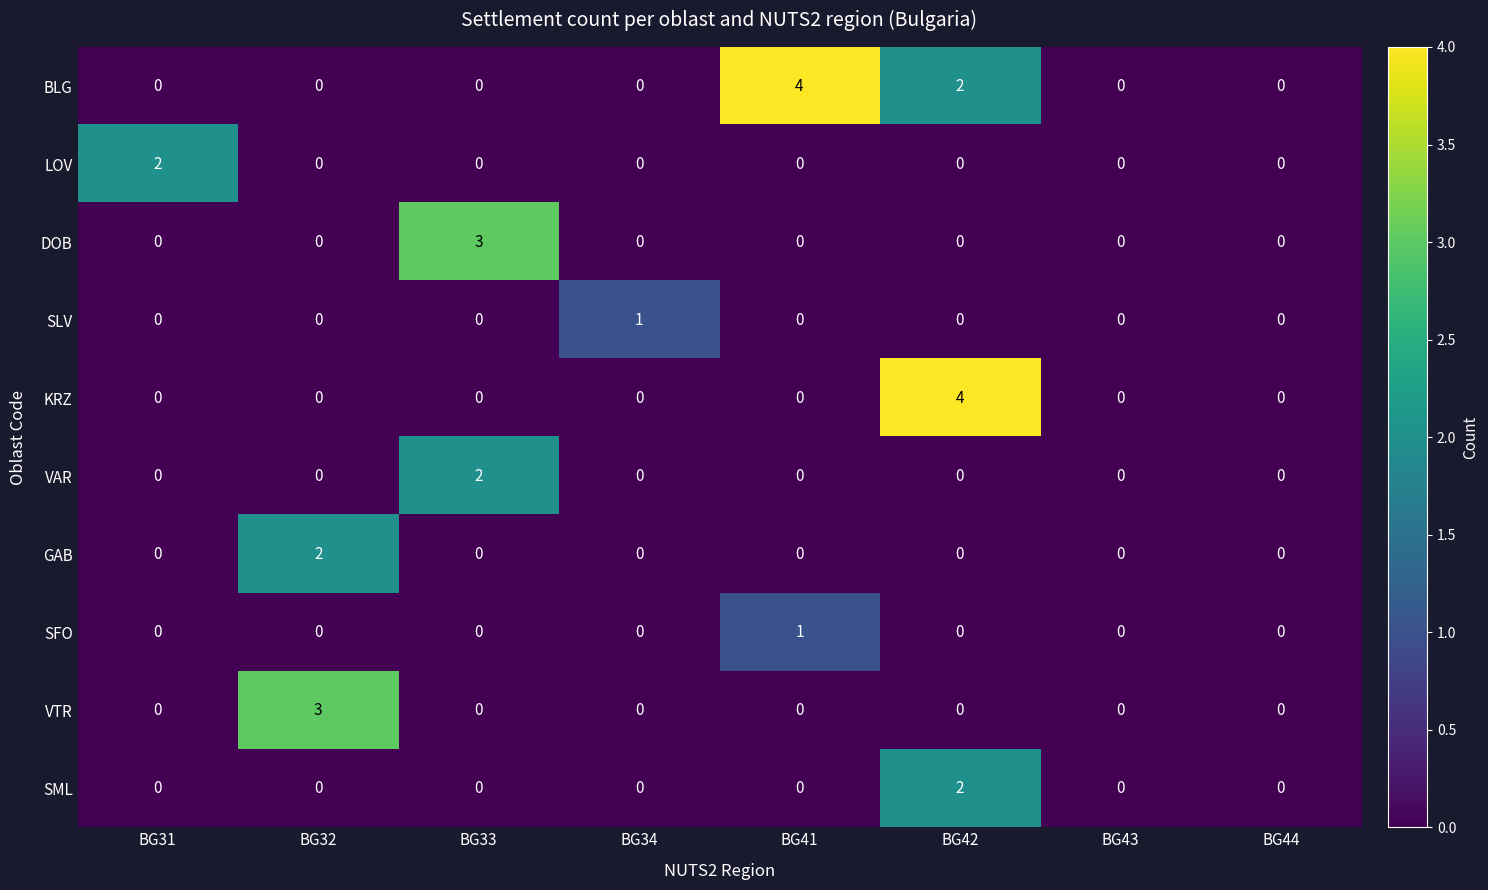

The GAB series shows 0 at BG33. True or false?

True